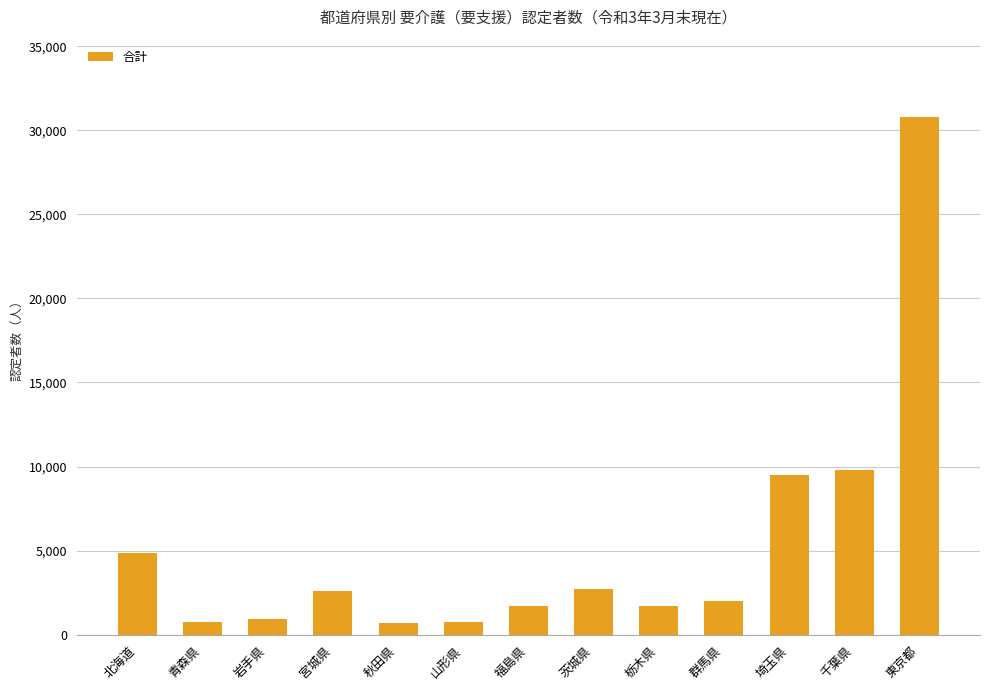

Between 茨城県 and 千葉県, which is larger?

千葉県